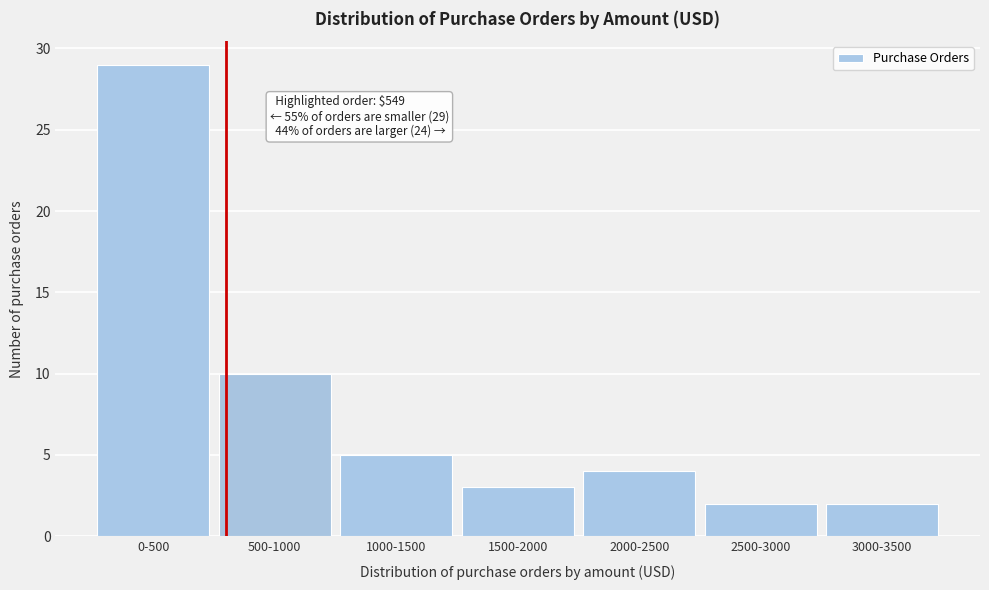

Reading left to right, transcribe all the data shown in this chart.

29	10	5	3	4	2	2